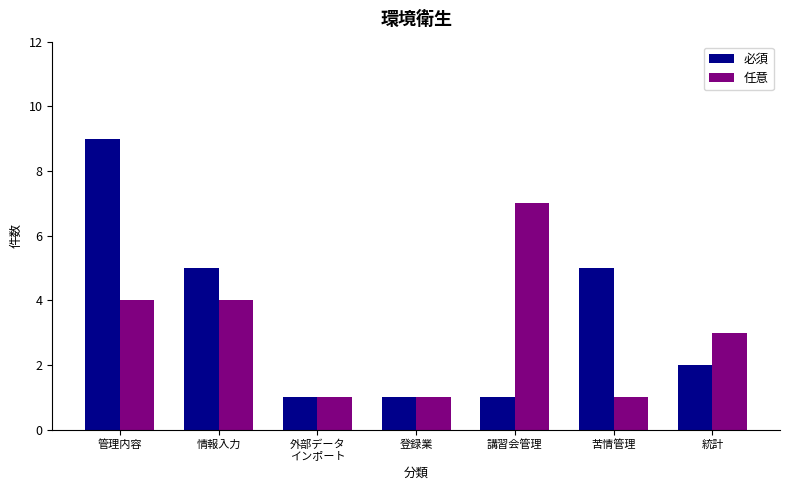

What is the difference between the 必須 values at 講習会管理 and 苦情管理?

4